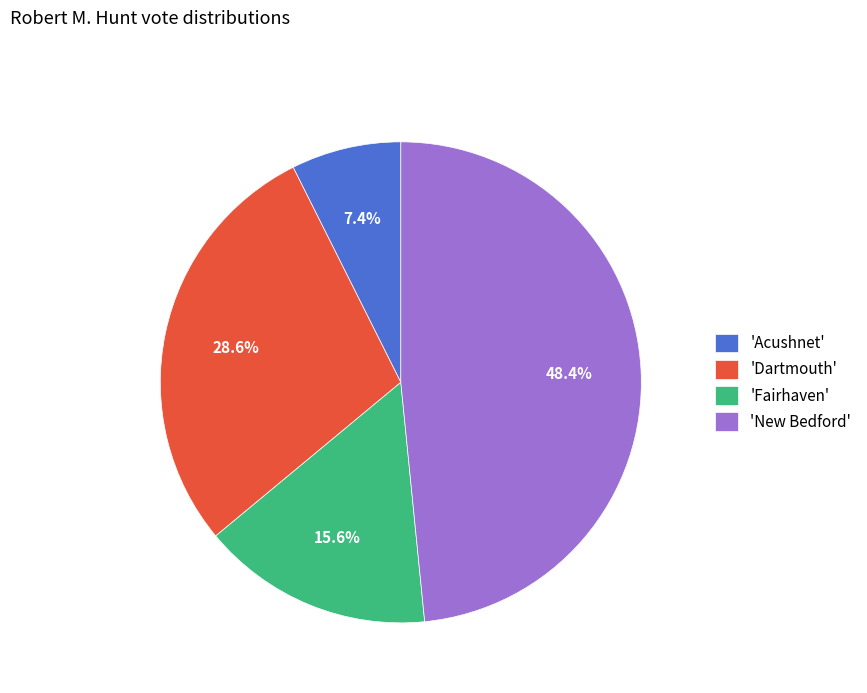

What is the smallest slice in the pie chart?

'Acushnet'